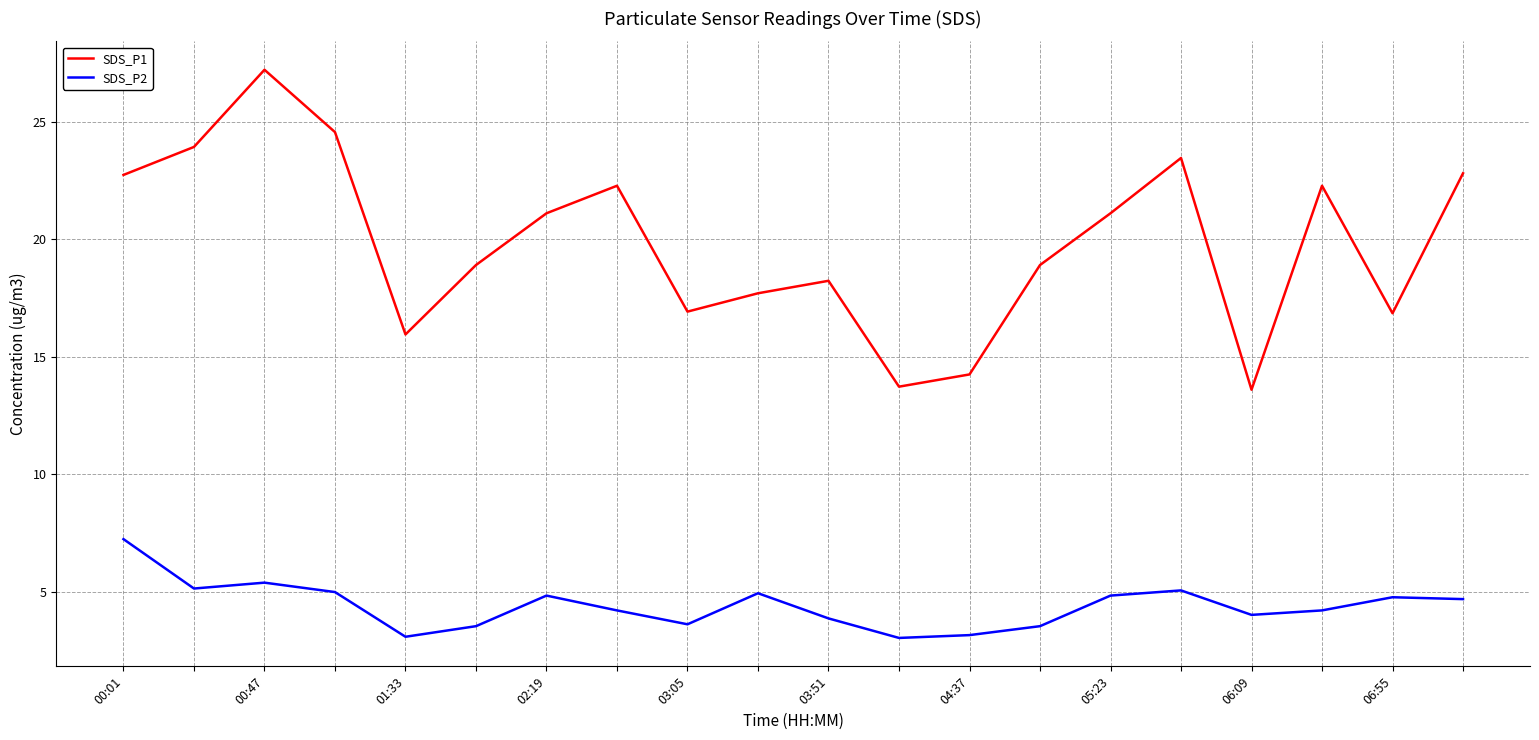

Count the number of categories in the chart.

20